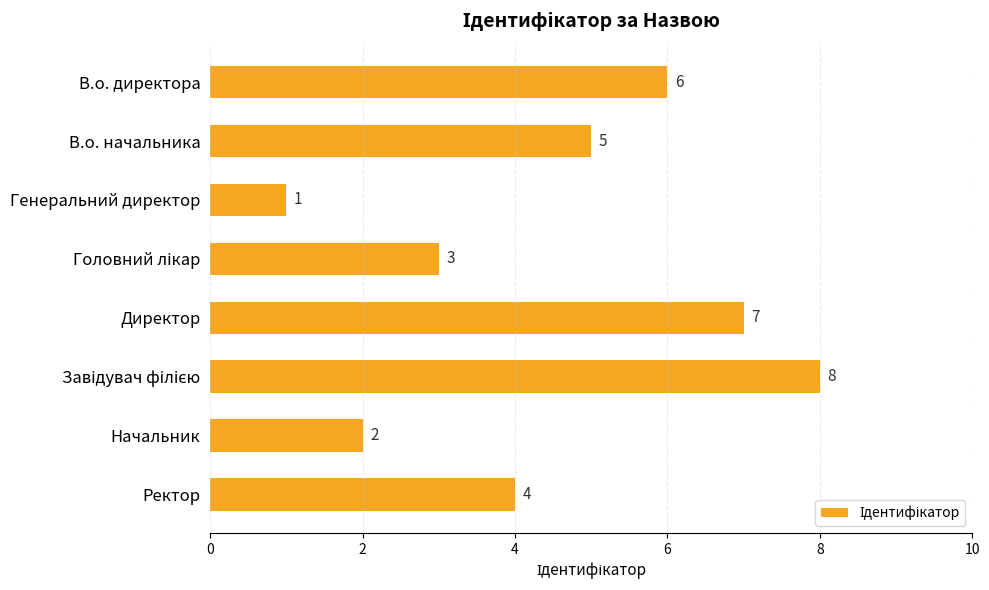

What is the difference between the second highest and minimum values?

6